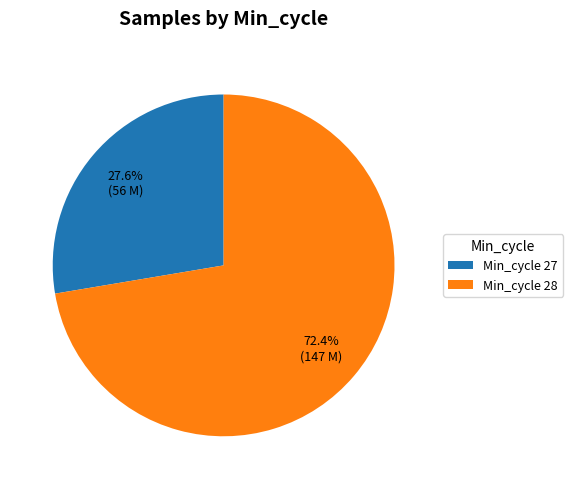

Which category has the biggest portion of the pie?

Min_cycle 28